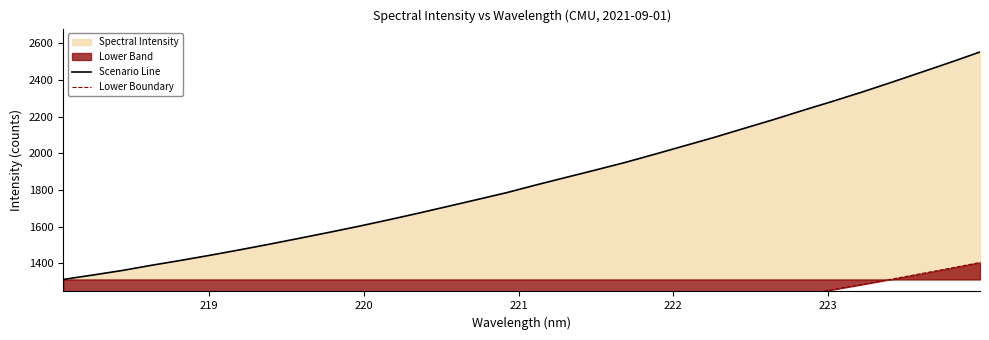

What is the highest value of the Scenario Line series?

2553.2